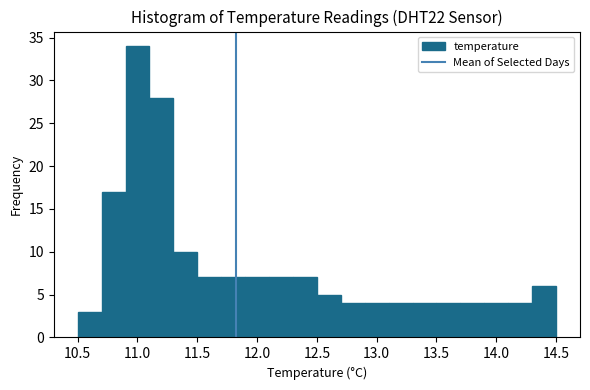

Reading left to right, transcribe this chart: for each bar, give the range it covers on the x-axis and its height. The values are not printed on the chart, so give them approximately, as read against the axis.

10.5 to 10.7: 3
10.7 to 10.9: 17
10.9 to 11.1: 34
11.1 to 11.3: 28
11.3 to 11.5: 10
11.5 to 11.7: 7
11.7 to 11.9: 7
11.9 to 12.1: 7
12.1 to 12.3: 7
12.3 to 12.5: 7
12.5 to 12.7: 5
12.7 to 12.9: 4
12.9 to 13.1: 4
13.1 to 13.3: 4
13.3 to 13.5: 4
13.5 to 13.7: 4
13.7 to 13.9: 4
13.9 to 14.1: 4
14.1 to 14.3: 4
14.3 to 14.5: 6